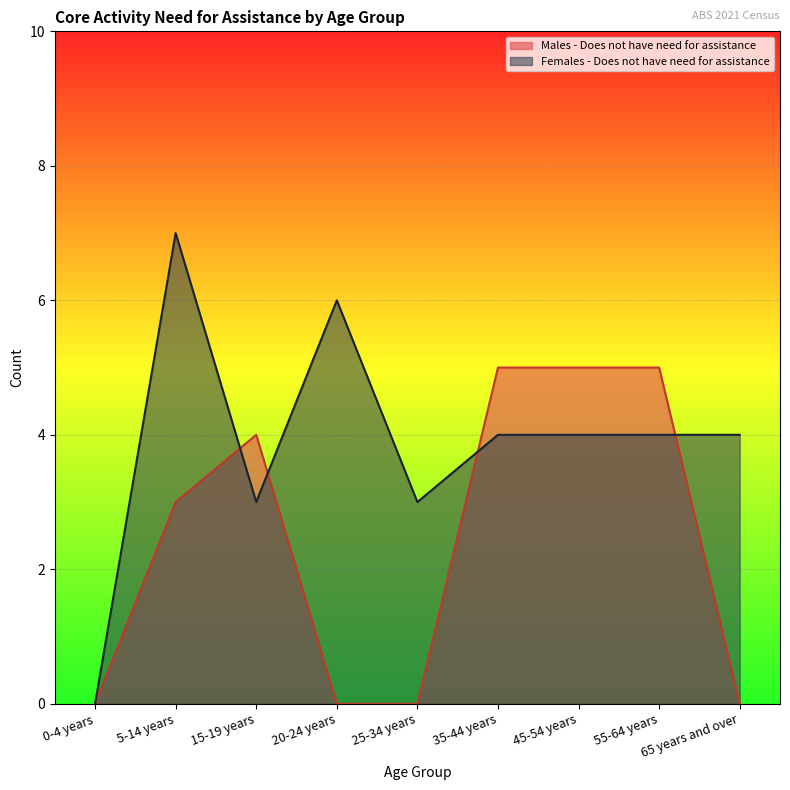

What are all the series names shown in the legend?

Males - Does not have need for assistance, Females - Does not have need for assistance